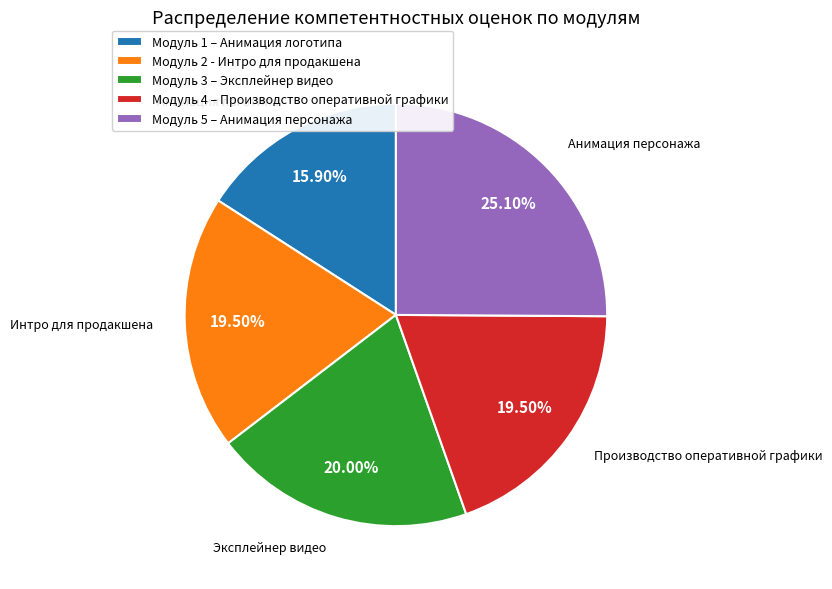

Is it true that Модуль 2 - Интро для продакшена is 28% of the pie?

False